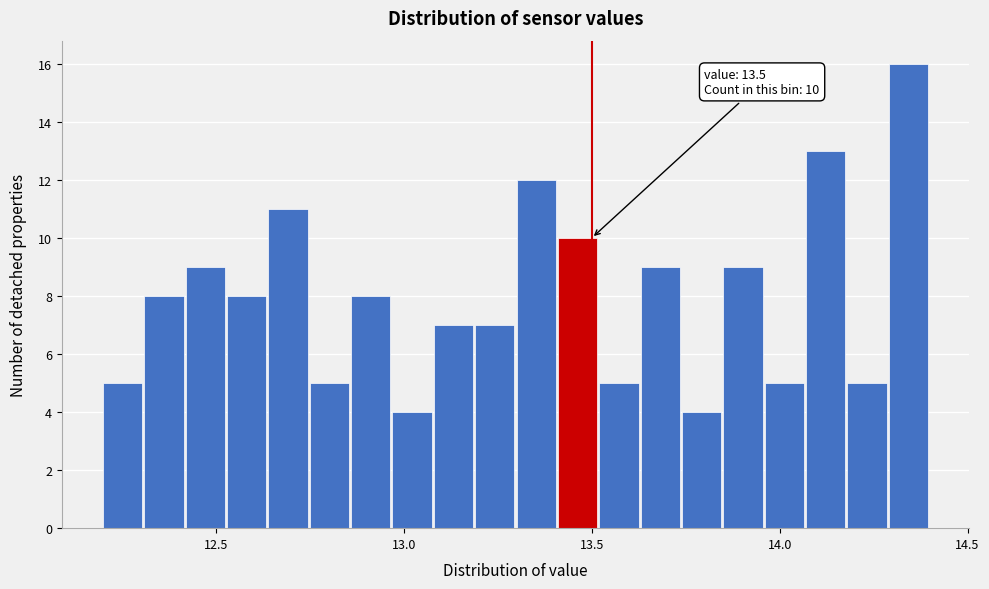

Around what value on the x-axis is the tallest bar? Give the approximate position of its centre, as read against the axis.

14.35